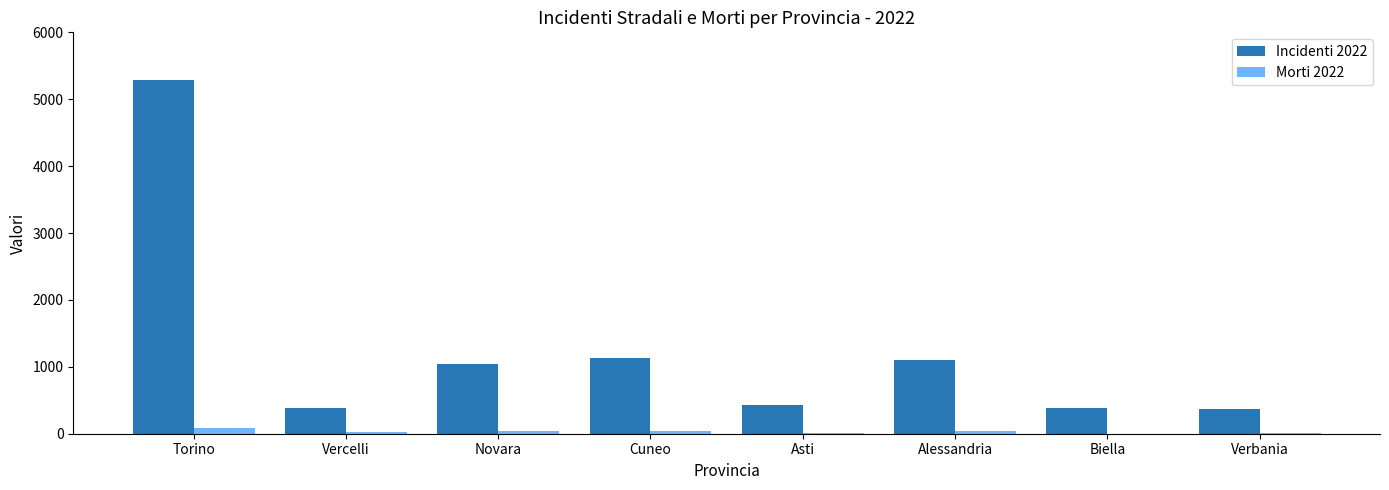

What is the difference between the Incidenti 2022 values at Torino and Cuneo?

4158